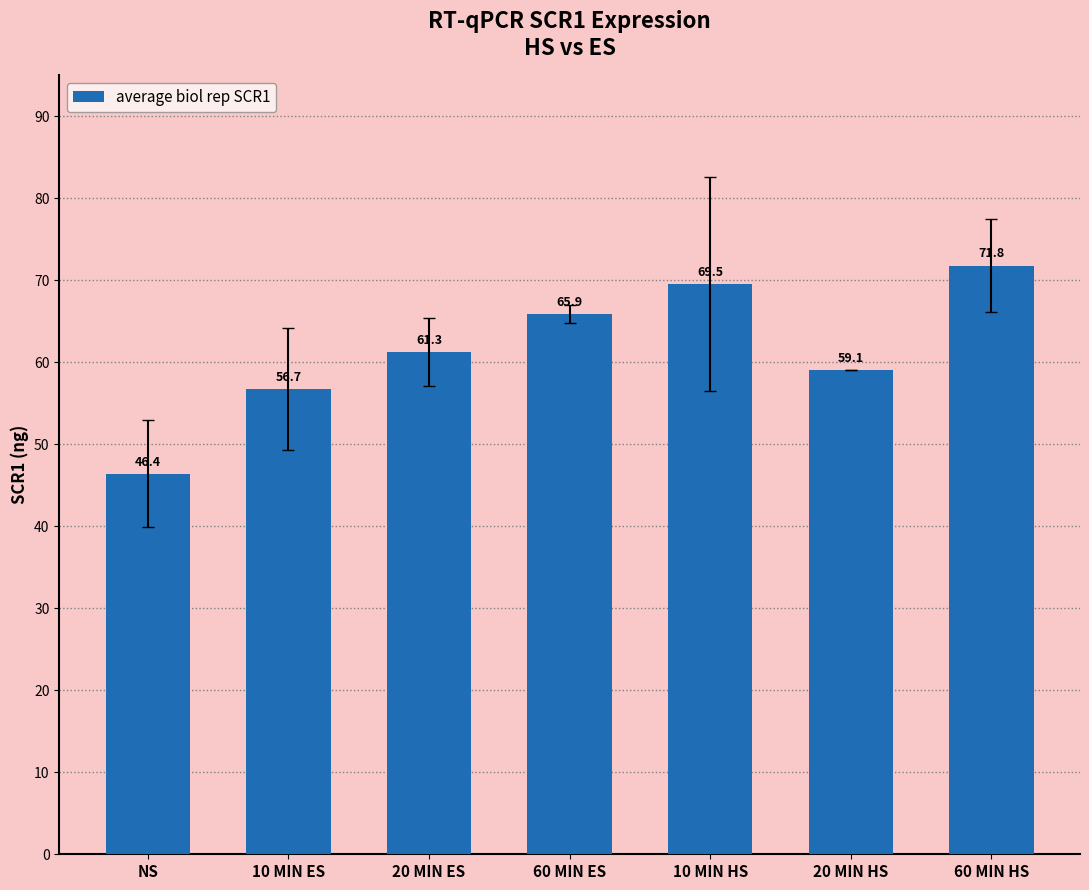

What is the smallest value displayed?

46.4